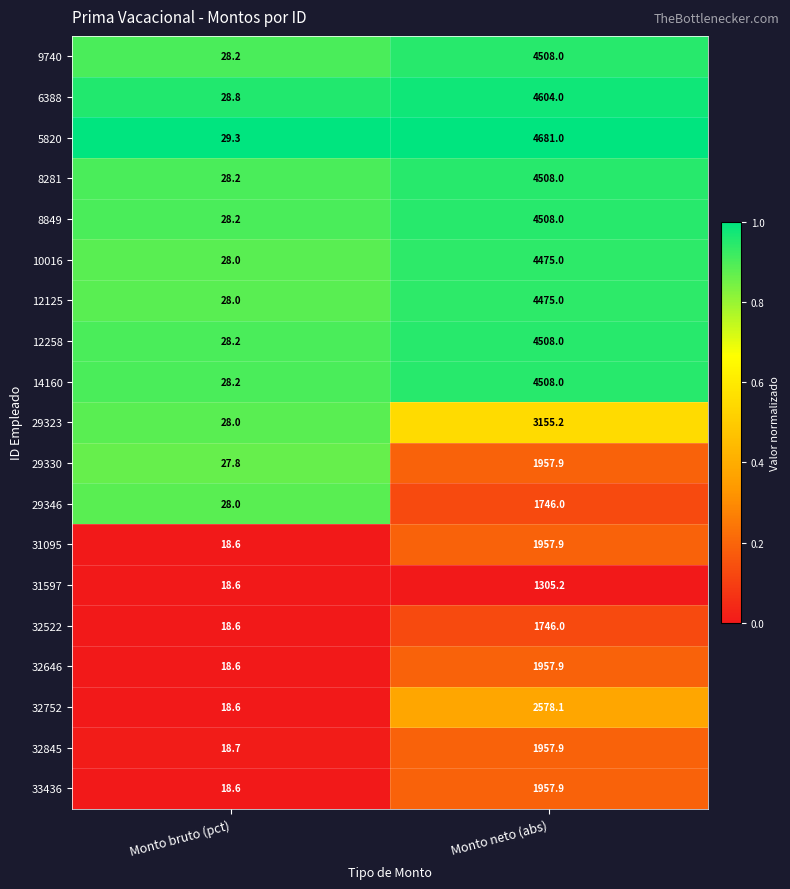

Read the 29323 value at Monto bruto (pct).

28.0